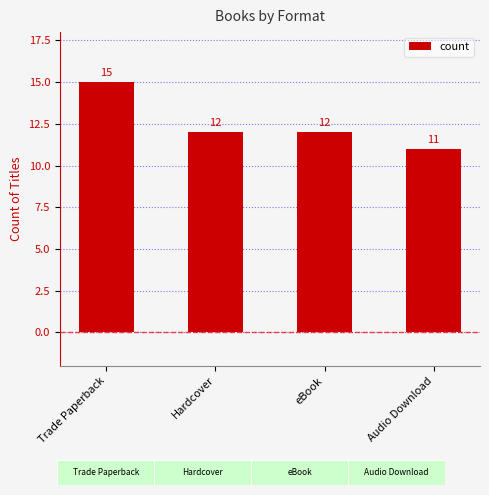

Reading left to right, list all the values displayed in this chart.

15	12	12	11